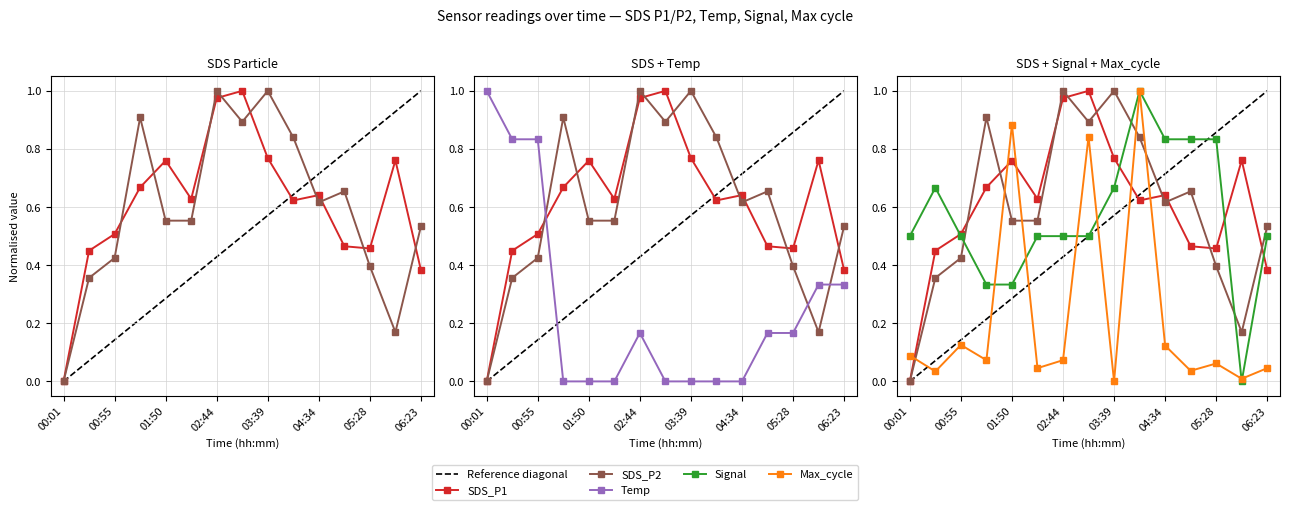

Where is Max_cycle nearest to the value 0?

03:39